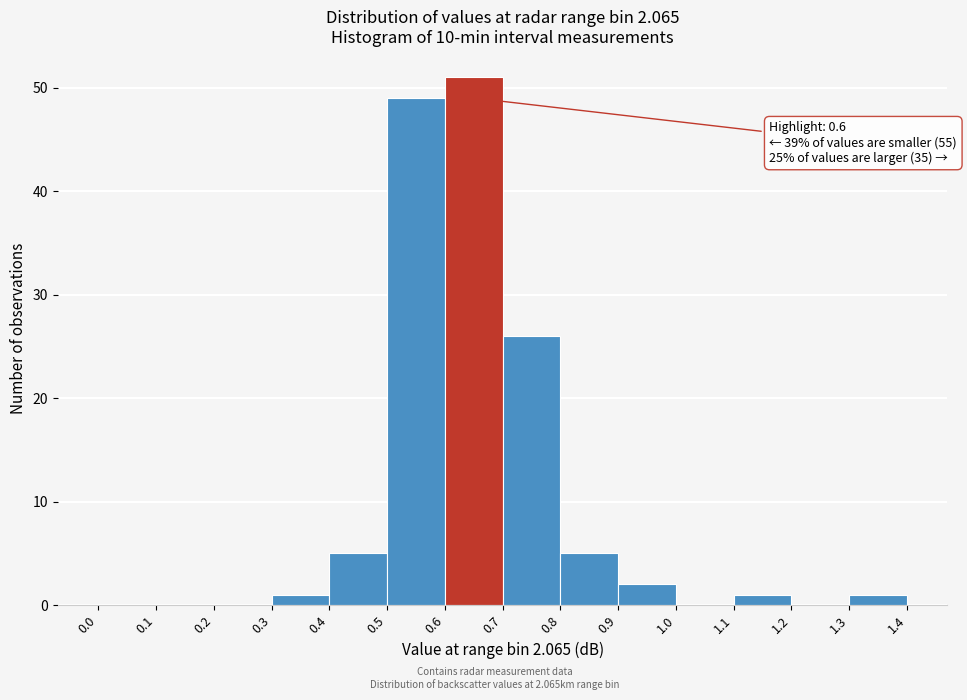

Which range on the x-axis has the tallest bar?

0.6 to 0.7